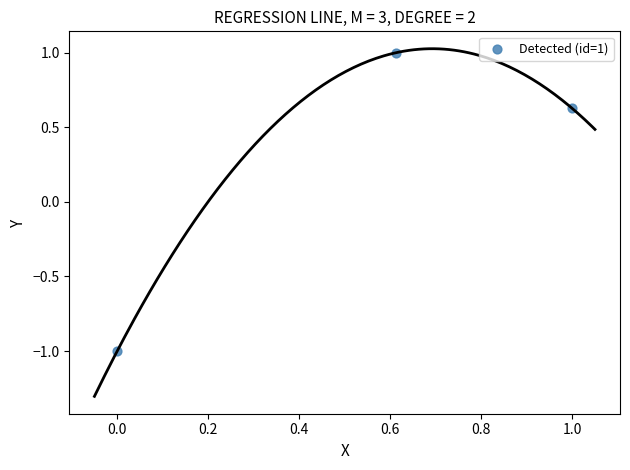

What is the average X value?

0.5